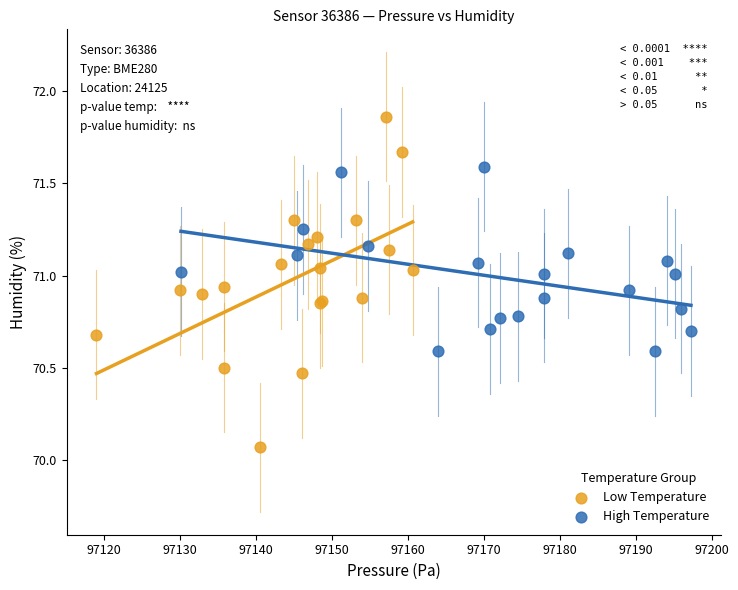

What are all the series names shown in the legend?

Low Temperature, High Temperature